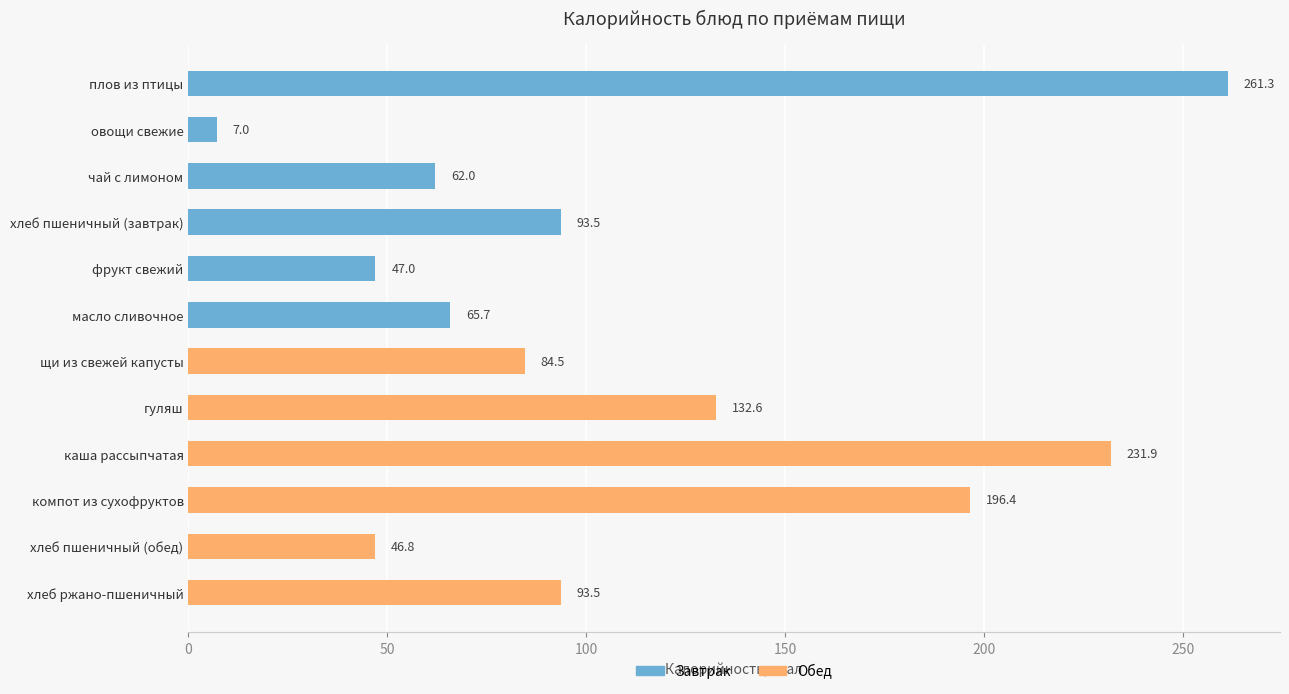

At which label is the value closest to 134?

гуляш